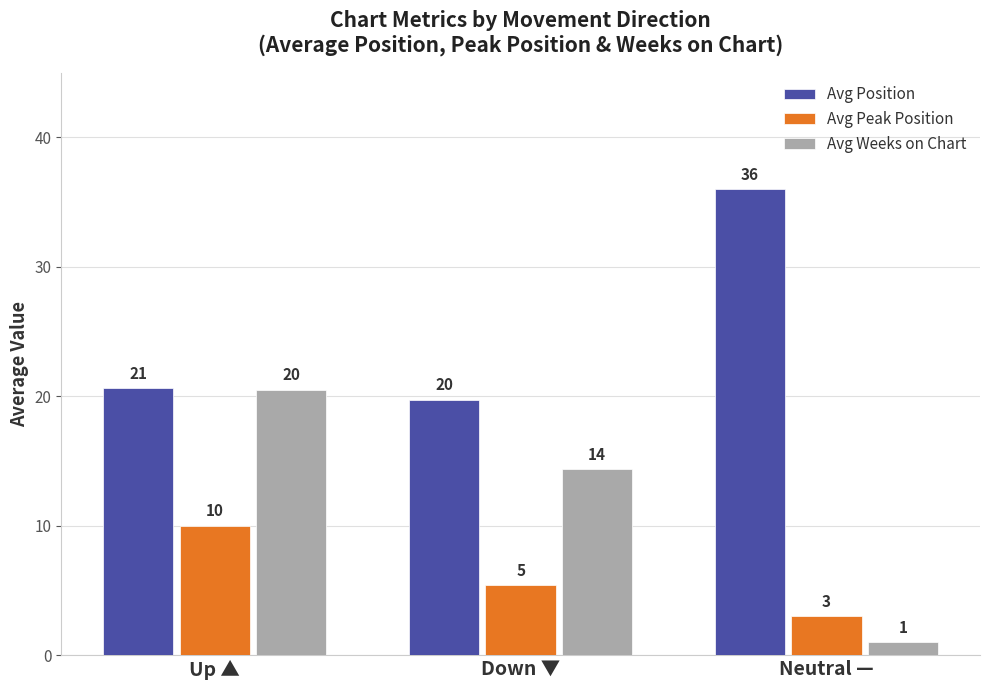

What is the minimum value for Avg Position?

19.7